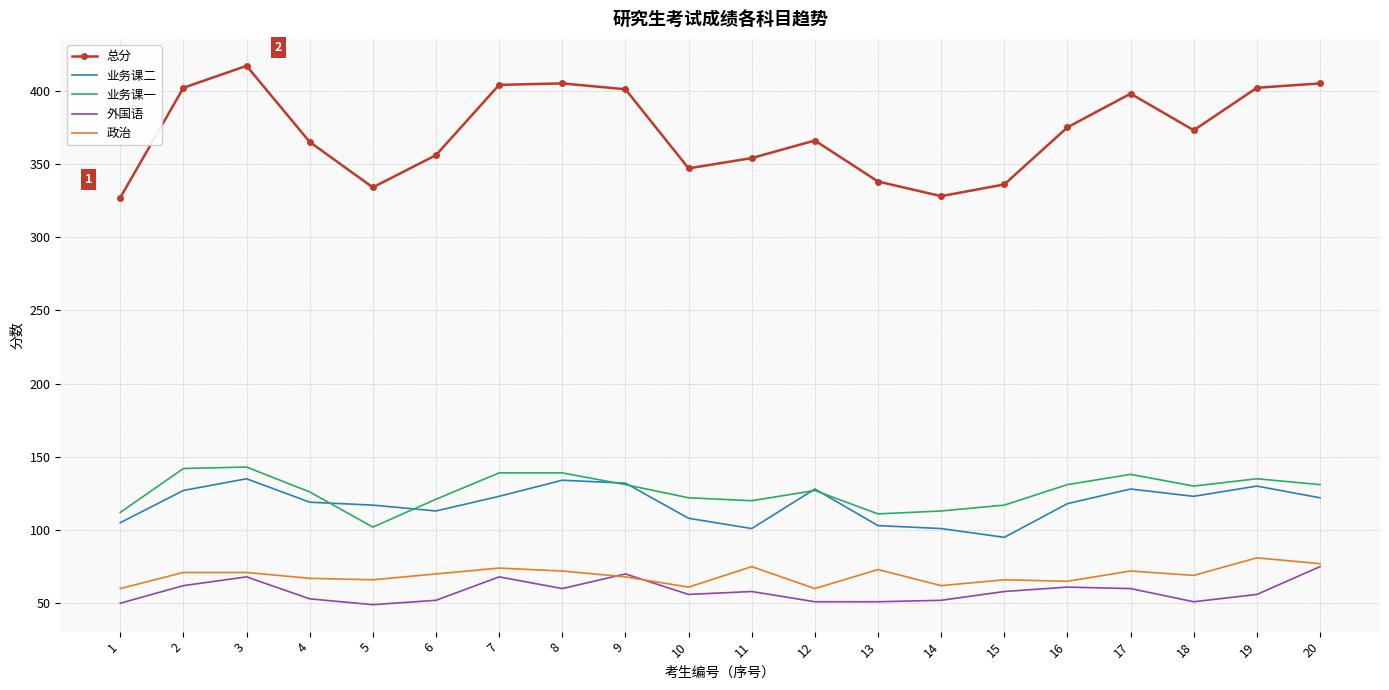

What is the spread (max minus min) of values at 15?

278